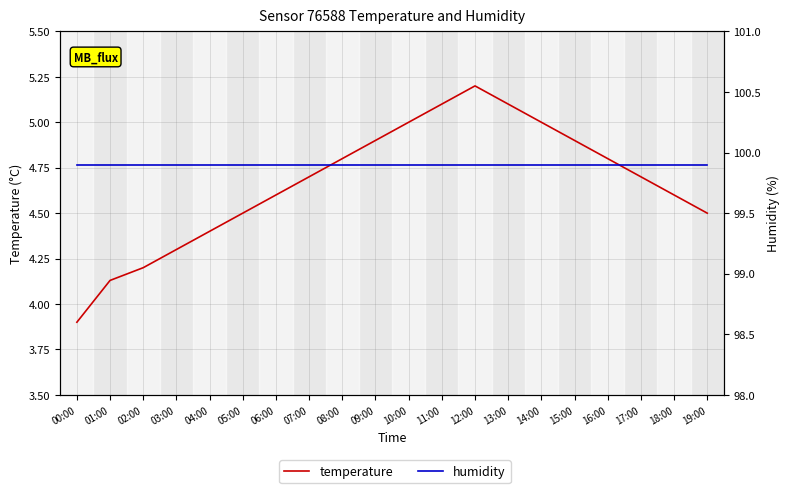

Rank the series by their average value, from lowest to highest.

temperature, humidity